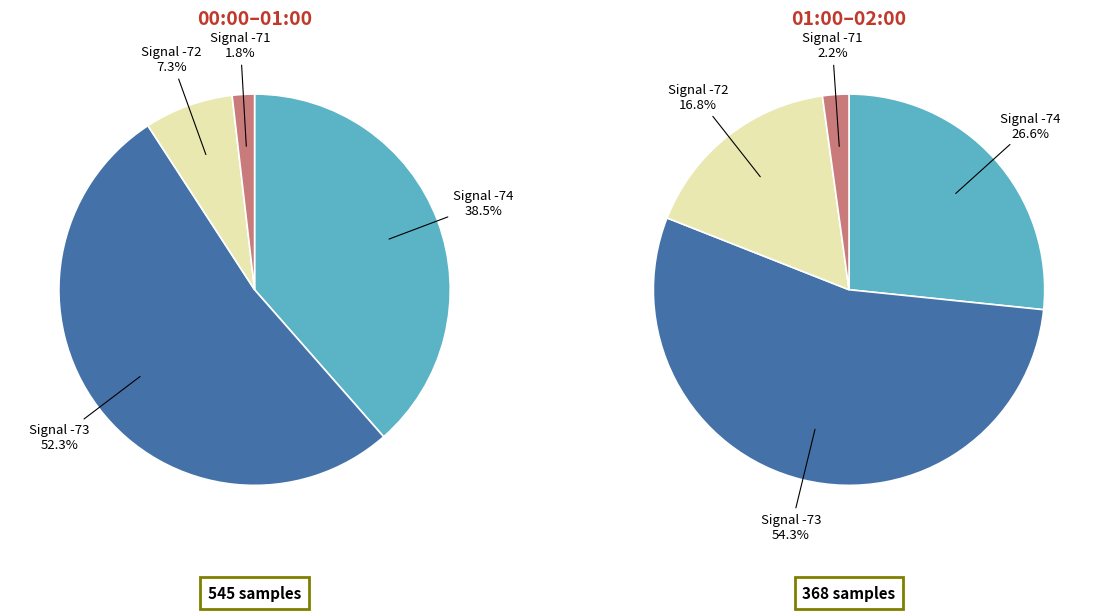

How much of the chart is everything except SDS_P1?

100.0%